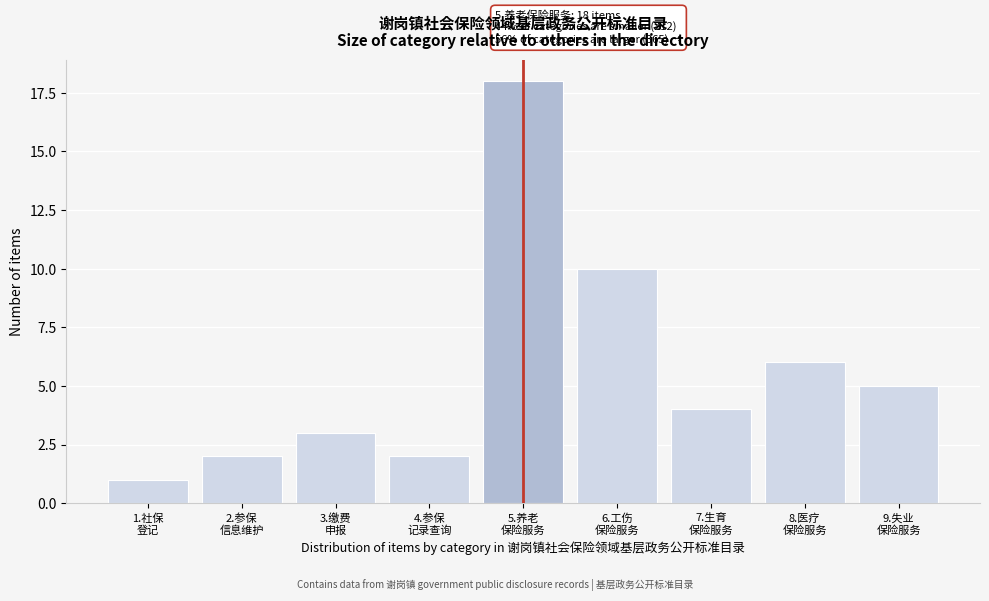

Reading left to right, extract all data points from this chart.

1	2	3	2	18	10	4	6	5